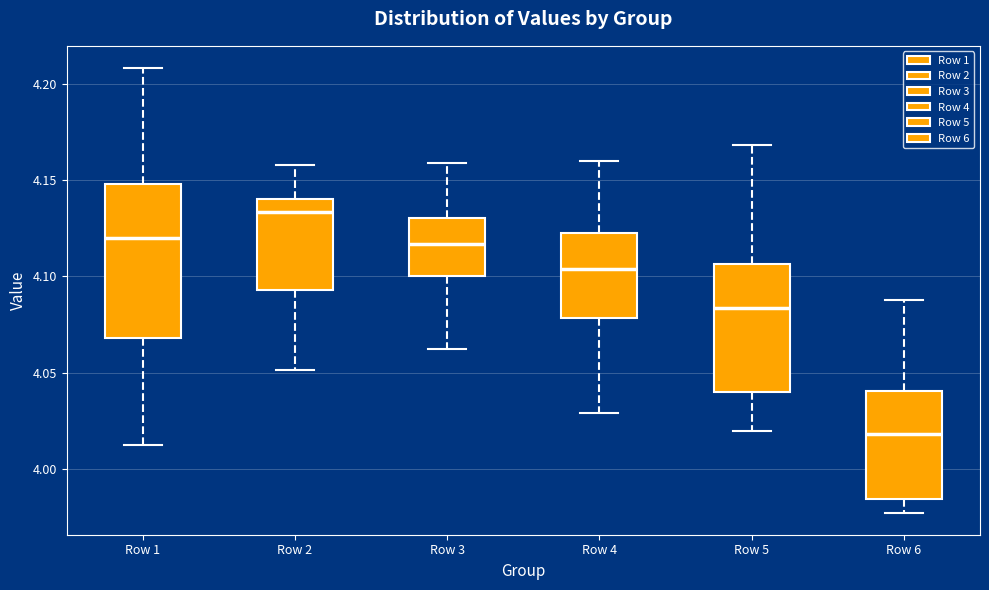

Which box is the tallest, from its lower edge to its upper edge?

Row 1